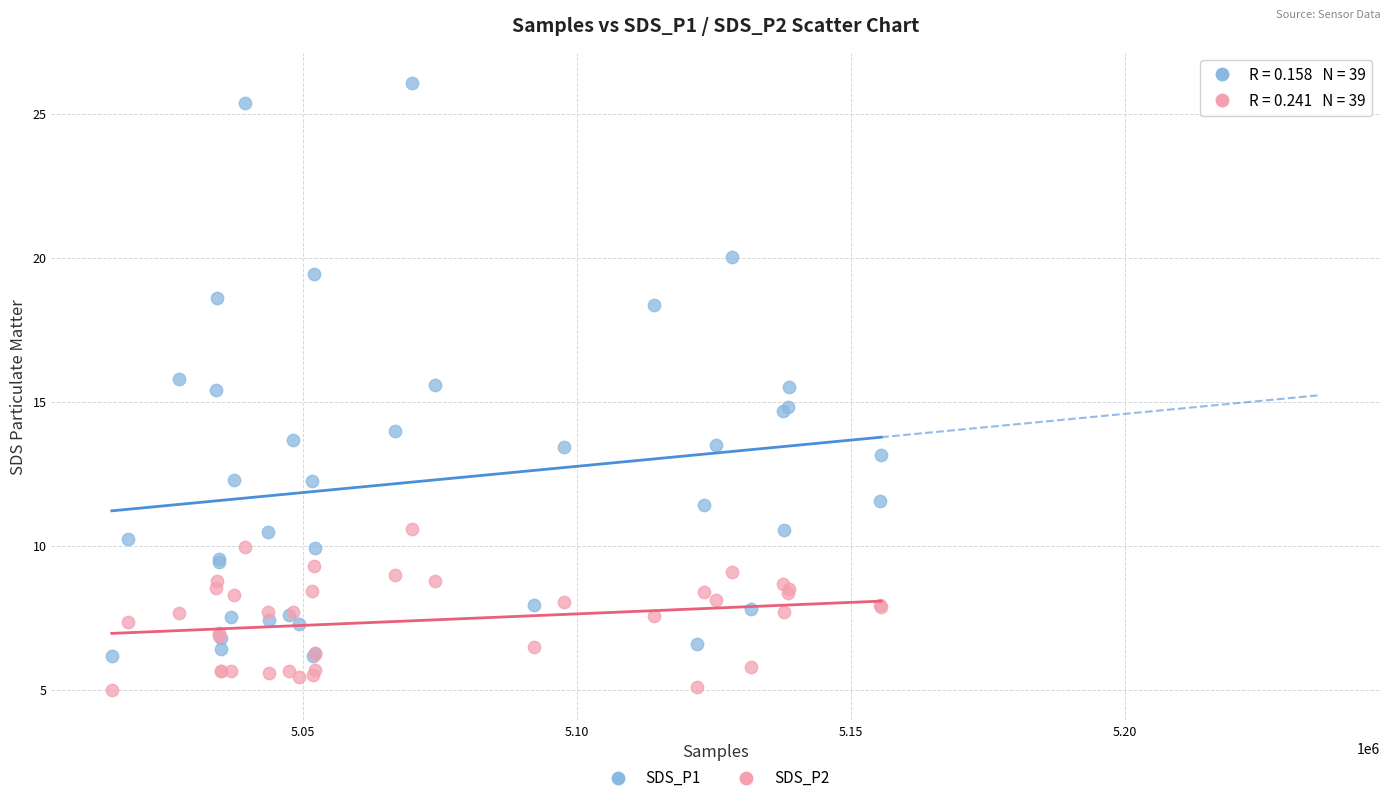

Which series contains the highest Y value?

SDS_P1